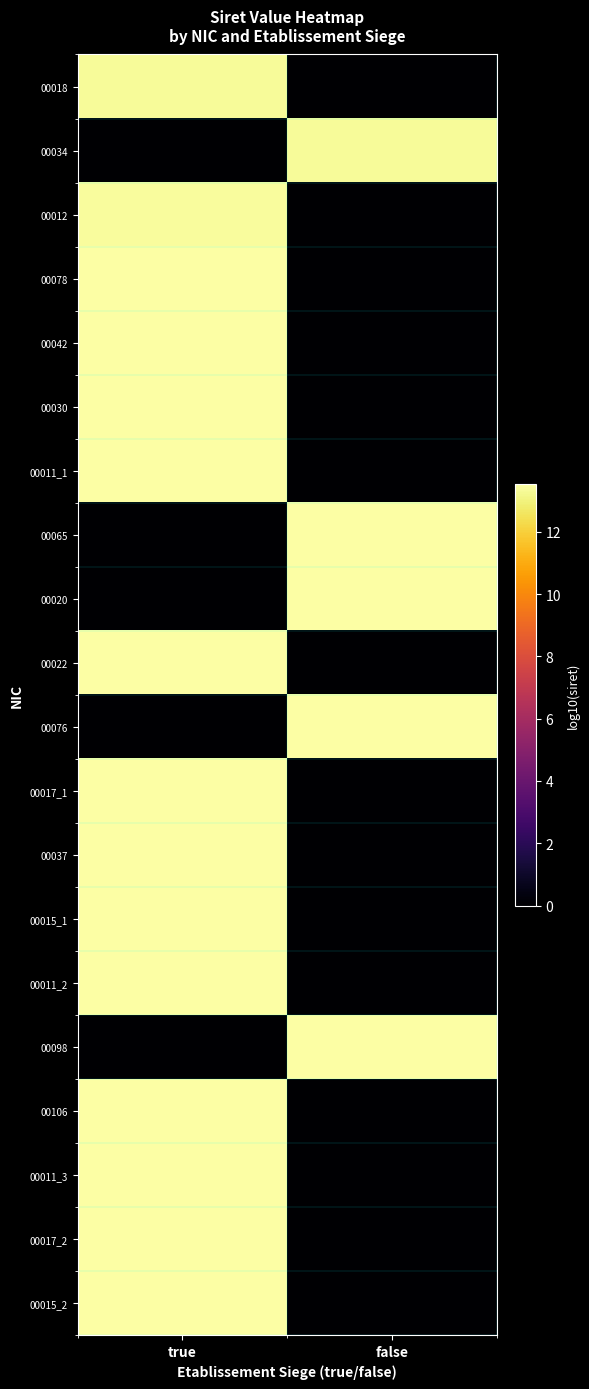

Reading left to right, what are all the values shown in this chart?

00018: true=13.3	false=0.0
00034: true=0.0	false=13.3
00012: true=13.4	false=0.0
00078: true=13.5	false=0.0
00042: true=13.5	false=0.0
00030: true=13.5	false=0.0
00011_1: true=13.5	false=0.0
00065: true=0.0	false=13.5
00020: true=0.0	false=13.5
00022: true=13.5	false=0.0
00076: true=0.0	false=13.5
00017_1: true=13.5	false=0.0
00037: true=13.5	false=0.0
00015_1: true=13.5	false=0.0
00011_2: true=13.5	false=0.0
00098: true=0.0	false=13.5
00106: true=13.5	false=0.0
00011_3: true=13.5	false=0.0
00017_2: true=13.5	false=0.0
00015_2: true=13.5	false=0.0